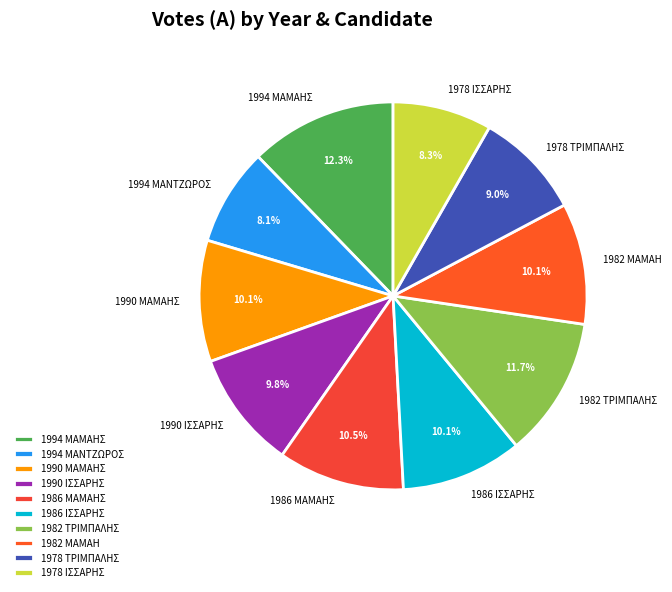

To the nearest percent, what is the difference between the largest and smallest slice percentages?

4%